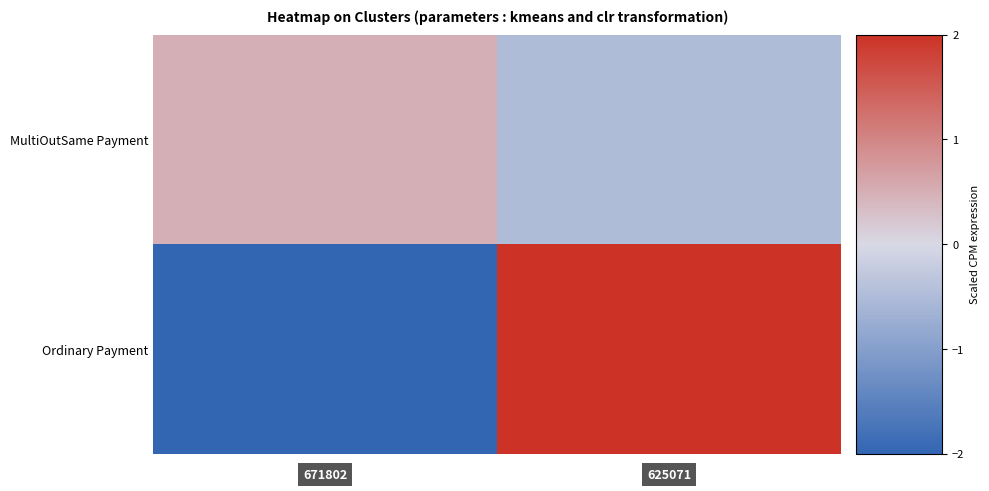

Rank the series by their maximum value, from highest to lowest.

Ordinary Payment, MultiOutSame Payment